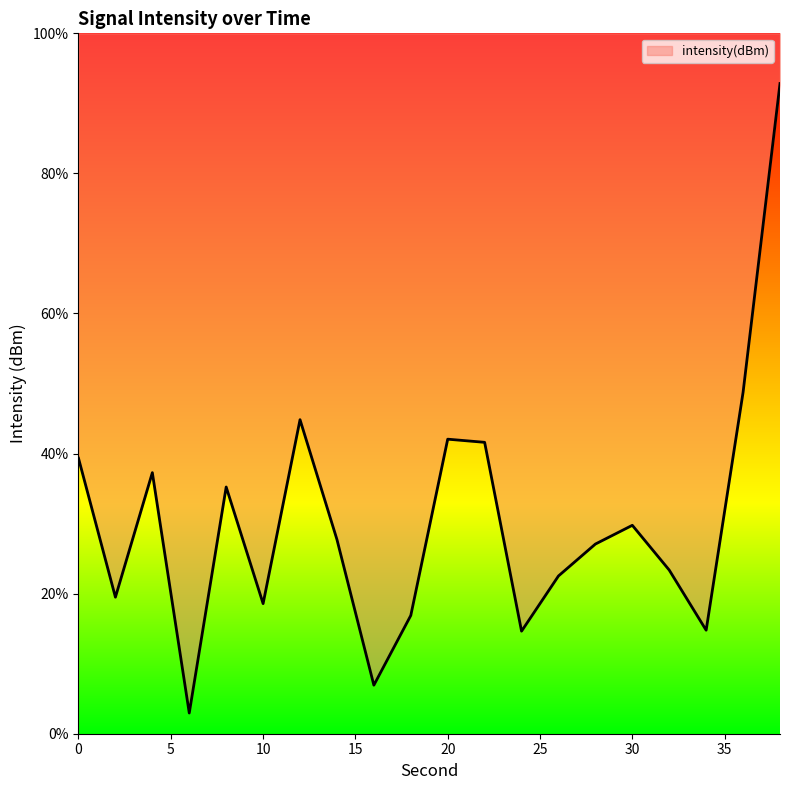

What is the average value?

30.3